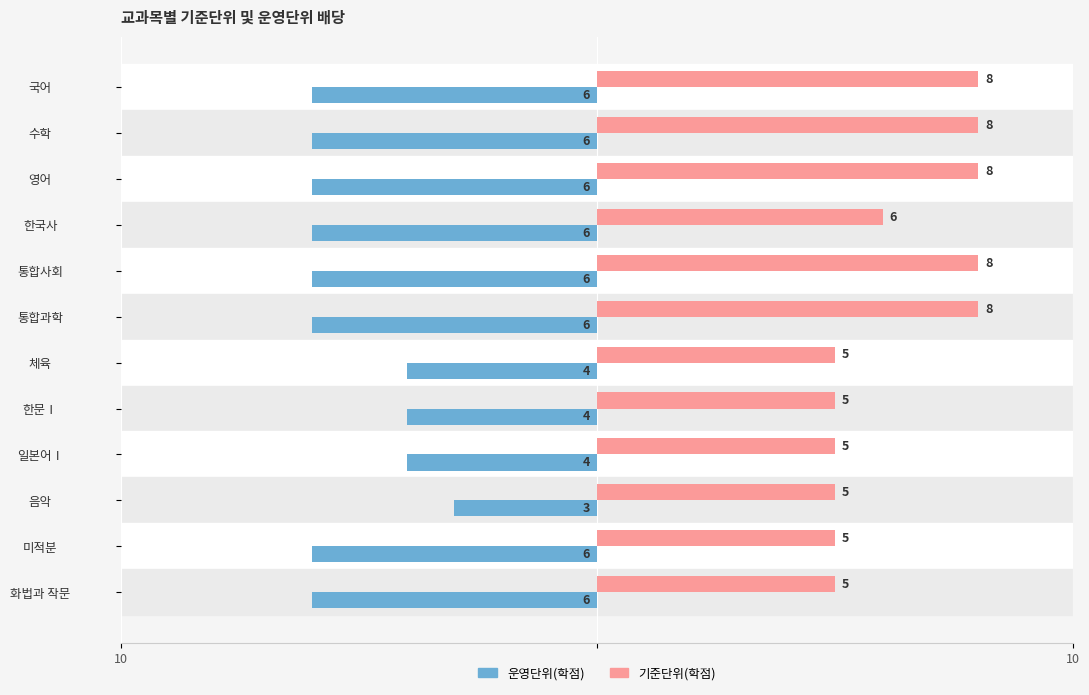

Reading left to right, transcribe all the data shown in this chart.

운영단위(학점): -6	-6	-6	-6	-6	-6	-4	-4	-4	-3	-6	-6
기준단위(학점): 8	8	8	6	8	8	5	5	5	5	5	5